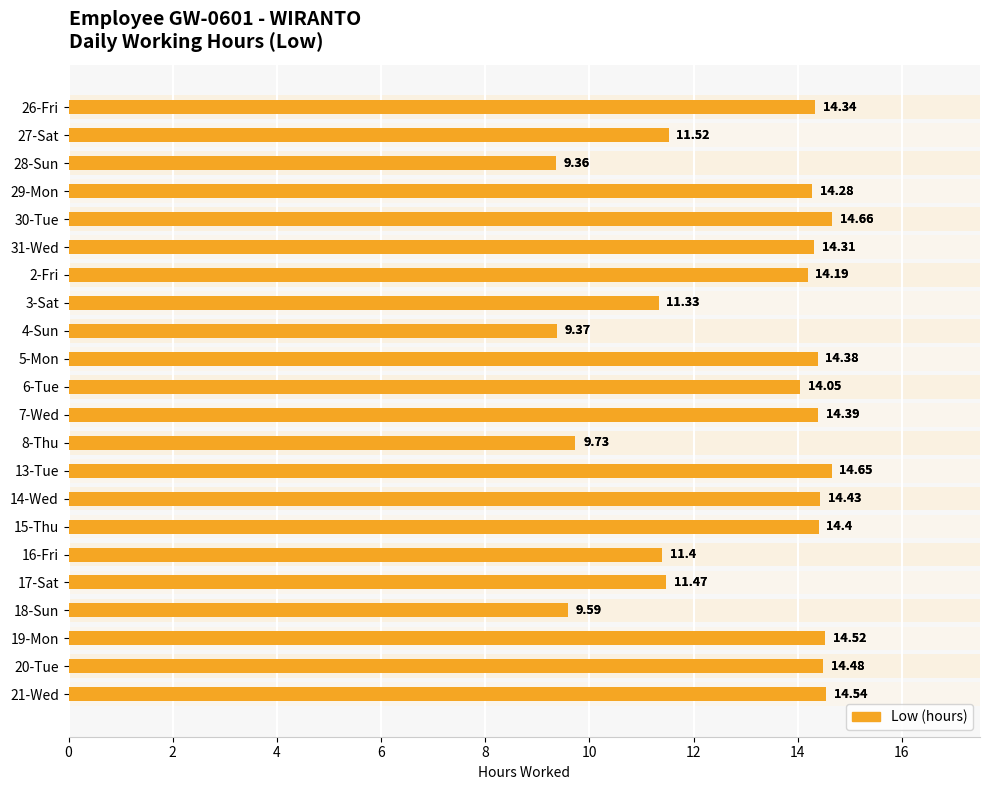

How many data points does each series have?

22